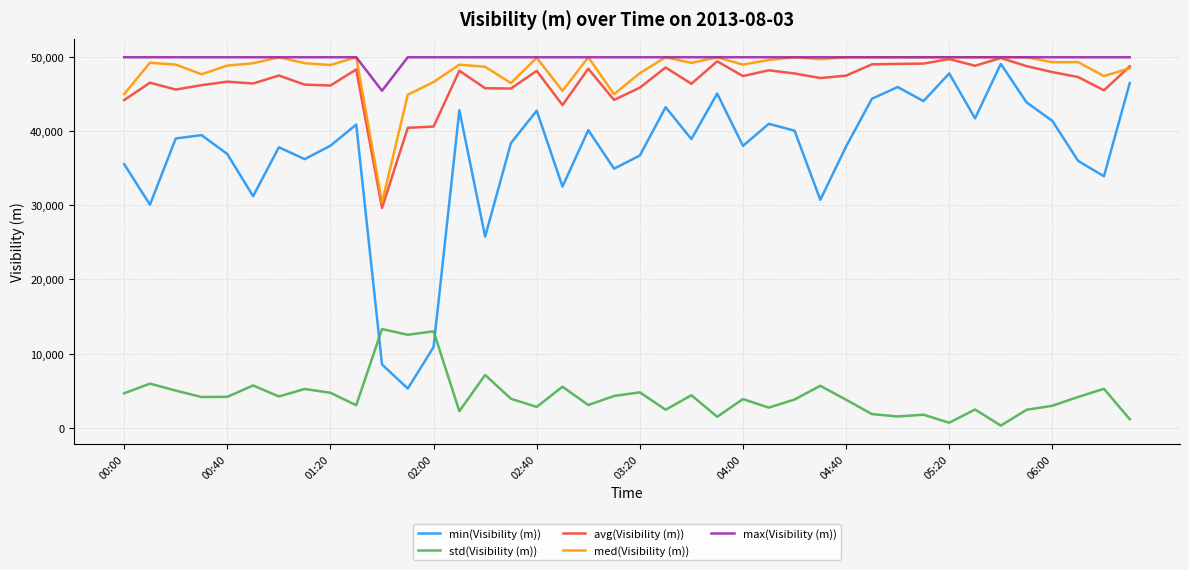

How many intersections are there between std(Visibility (m)) and min(Visibility (m))?

2